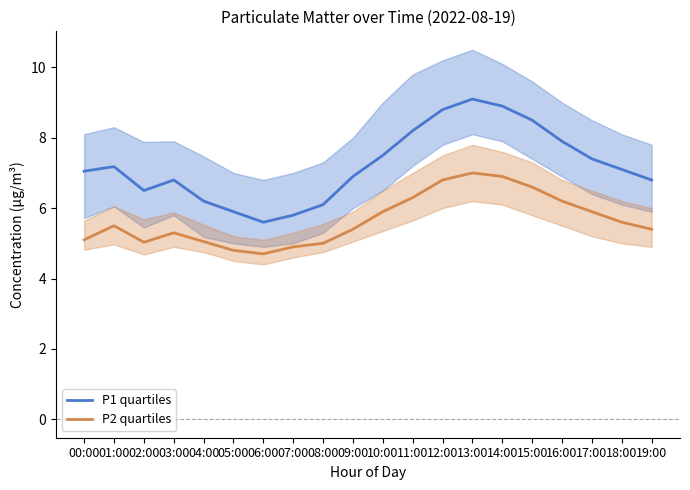

Is the value of P2 quartiles at 07:00 greater than the value of P1 quartiles at 08:00?

No